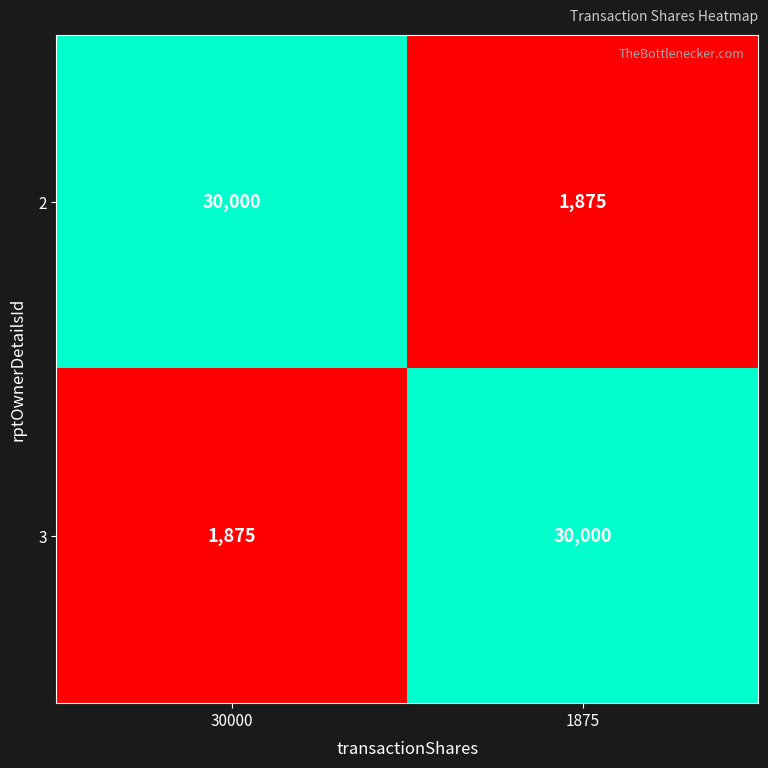

Reading left to right, transcribe all the data shown in this chart.

2: 30000=30000	1875=1875
3: 30000=1875	1875=30000